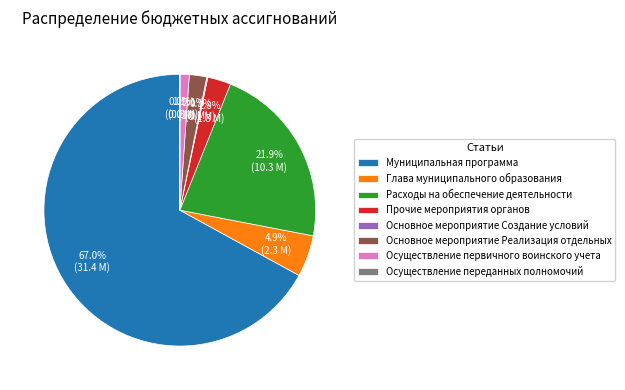

To the nearest percent, what is the difference between the largest and smallest slice percentages?

67%